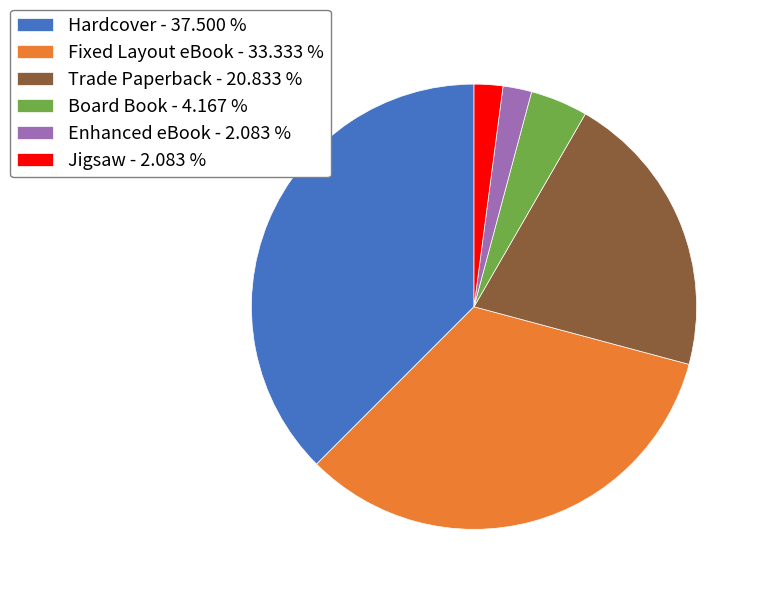

Do Board Book and Fixed Layout eBook together represent more than half of the pie?

No